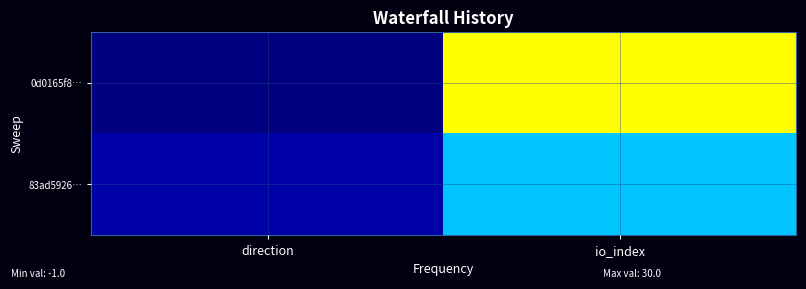

Which series has the widest spread of values?

0d0165f8…